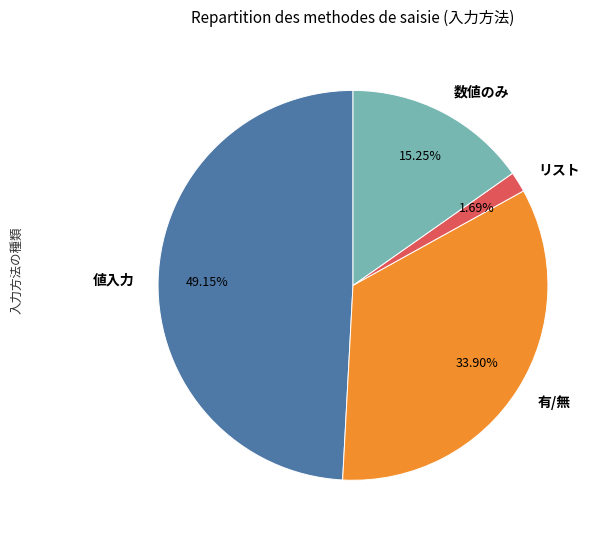

True or false: 値入力 accounts for 37% of the total.

False